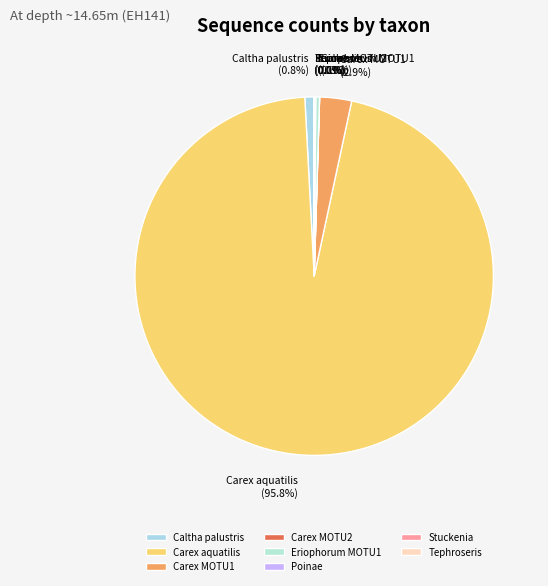

Does any single category account for the majority?

Yes